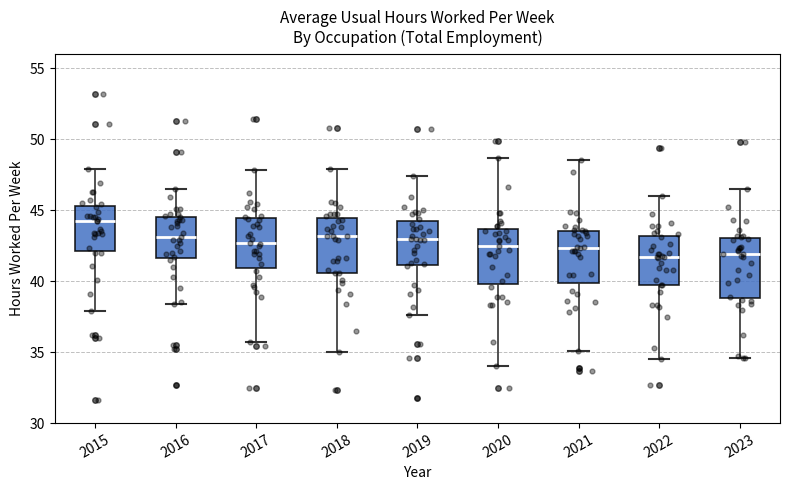

Reading left to right, transcribe this box plot: for each box, give where its median line is, the range the box spans, and where its two whiskers end, as read against the y-axis. The values are not printed on the chart, so give them approximately, as read against the axis.

2015: median 44.0, box 42.0 to 45.5, whiskers 38.0 to 48.0
2016: median 43.0, box 41.5 to 44.5, whiskers 38.5 to 46.5
2017: median 42.5, box 41.0 to 44.5, whiskers 35.5 to 48.0
2018: median 43.0, box 40.5 to 44.5, whiskers 35.0 to 48.0
2019: median 43.0, box 41.0 to 44.0, whiskers 37.5 to 47.5
2020: median 42.5, box 40.0 to 43.5, whiskers 34.0 to 48.5
2021: median 42.5, box 40.0 to 43.5, whiskers 35.0 to 48.5
2022: median 41.5, box 39.5 to 43.0, whiskers 34.5 to 46.0
2023: median 42.0, box 39.0 to 43.0, whiskers 34.5 to 46.5